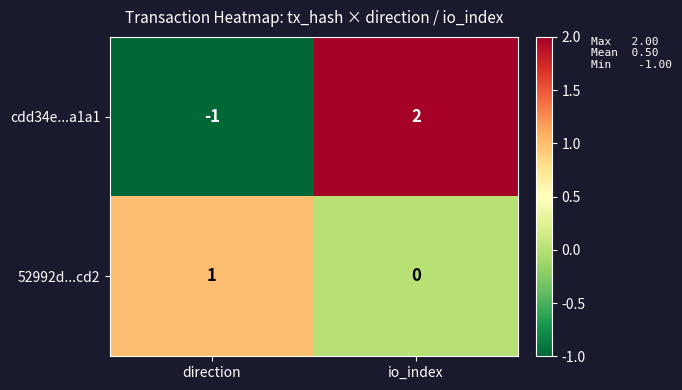

What is the difference between the cdd34e...a1a1 values at io_index and direction?

3